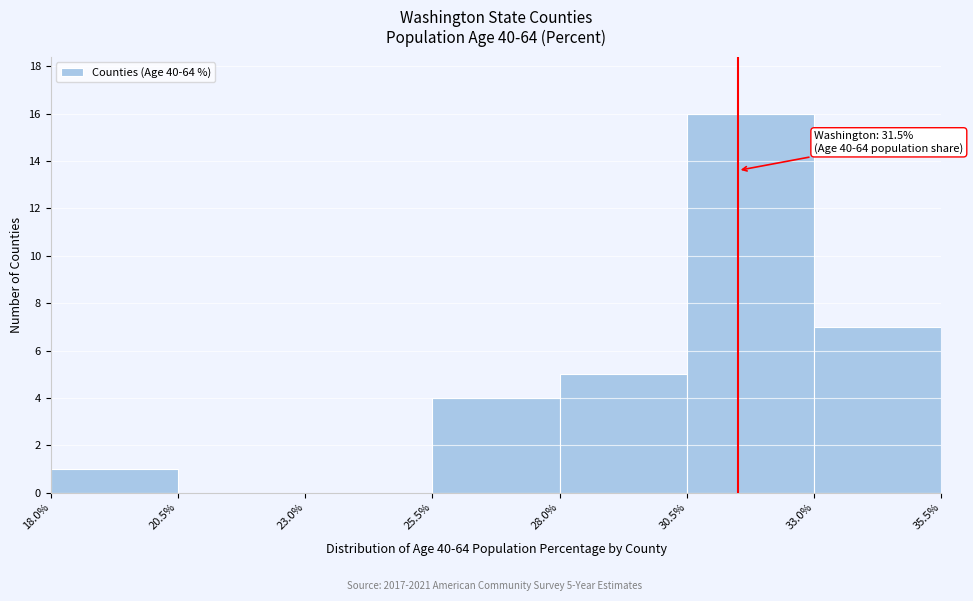

Which range on the x-axis has the tallest bar?

30.5% to 33.0%